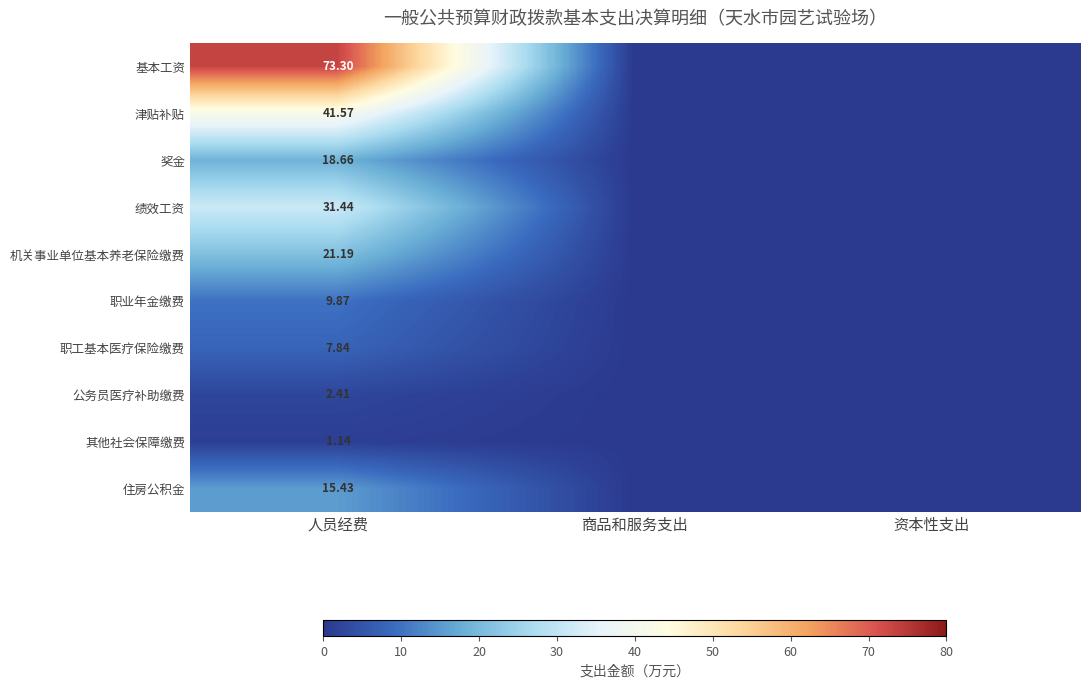

Rank the series at 人员经费 from lowest to highest value.

其他社会保障缴费, 公务员医疗补助缴费, 职工基本医疗保险缴费, 职业年金缴费, 住房公积金, 奖金, 机关事业单位基本养老保险缴费, 绩效工资, 津贴补贴, 基本工资